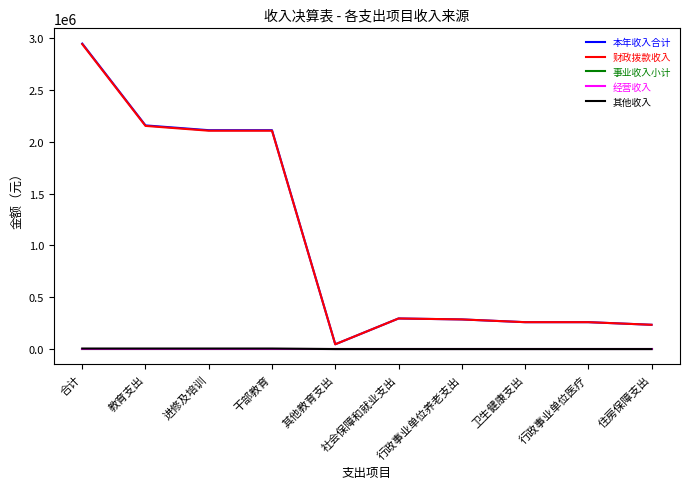

Does the chart display data point markers on the line(s)?

No